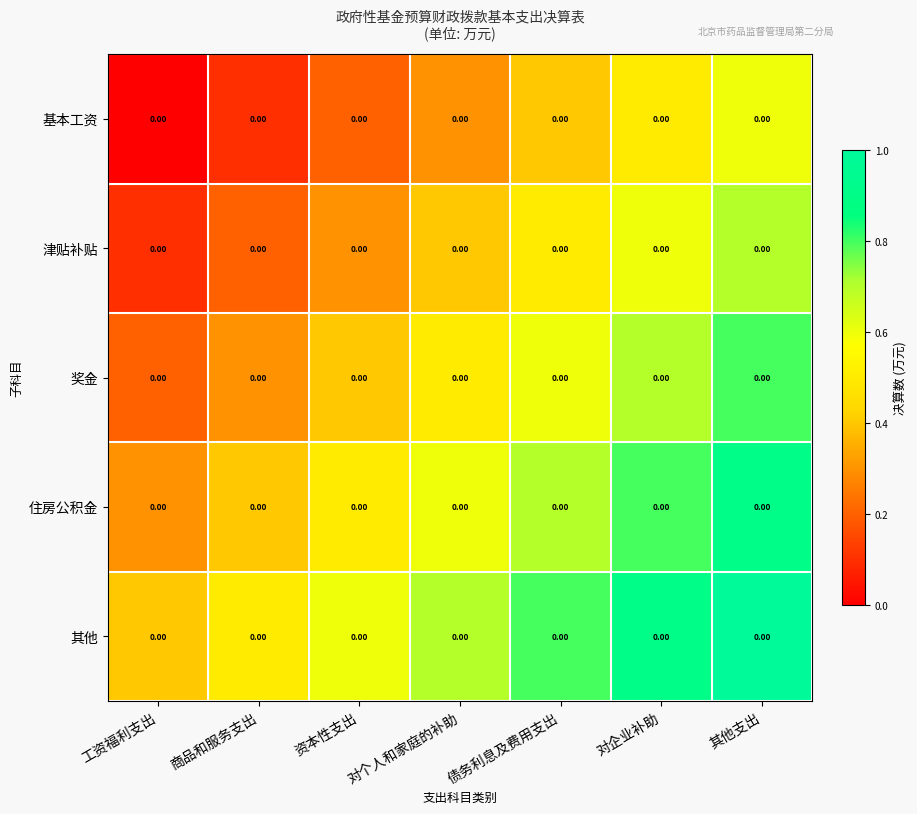

What is the difference between the 奖金 values at 工资福利支出 and 对企业补助?

0.5